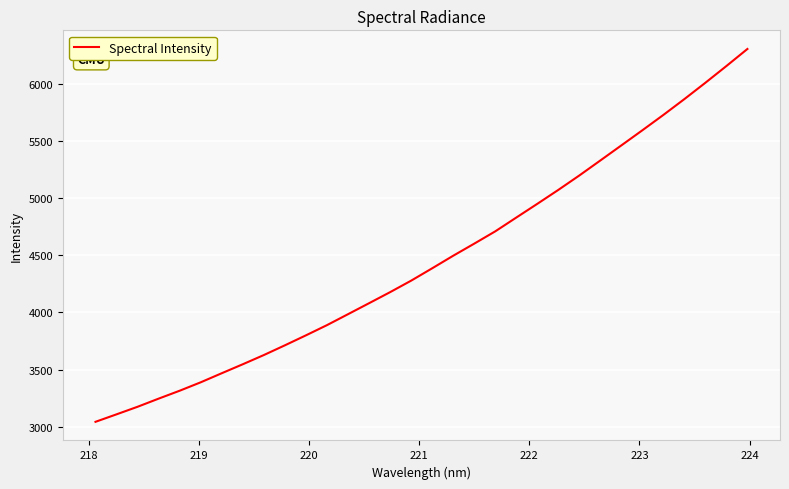

What is the sum of all values?

142512.7